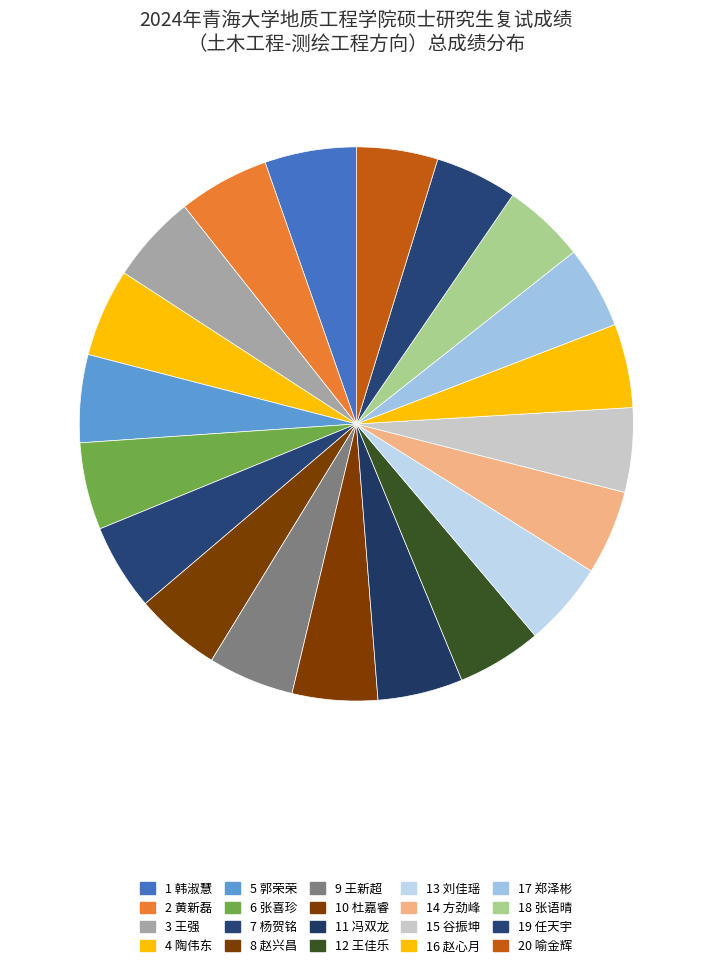

To the nearest percent, what is the difference between the largest and smallest slice percentages?

1%